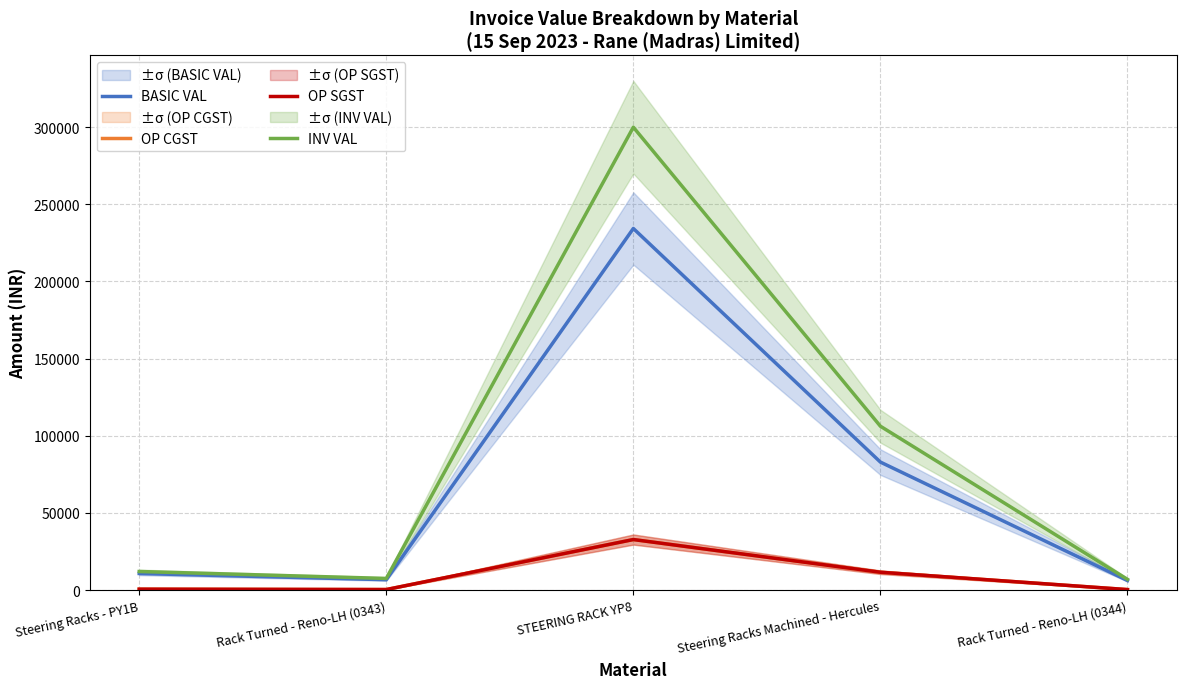

True or false: INV VAL has more than 2 points higher than both neighbors.

False